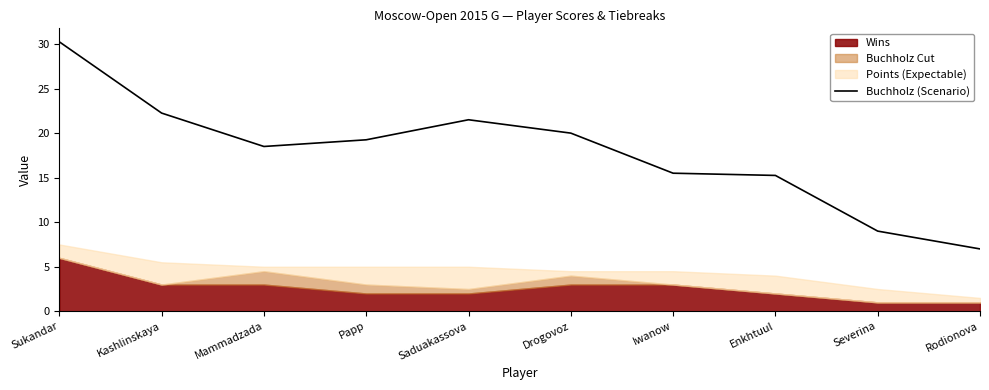

Reading left to right, list all the values displayed in this chart.

30.2	22.2	18.5	19.2	21.5	20.0	15.5	15.2	9.0	7.0